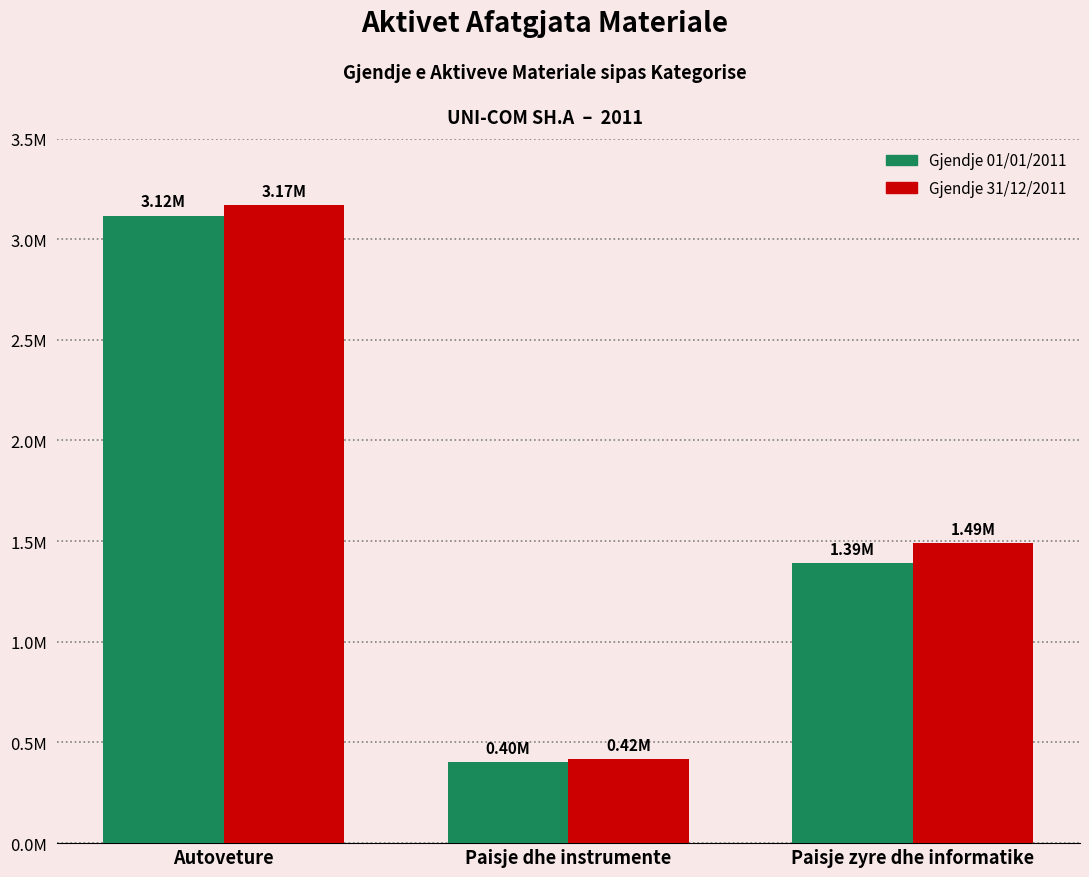

Does the chart contain stacked bars?

No